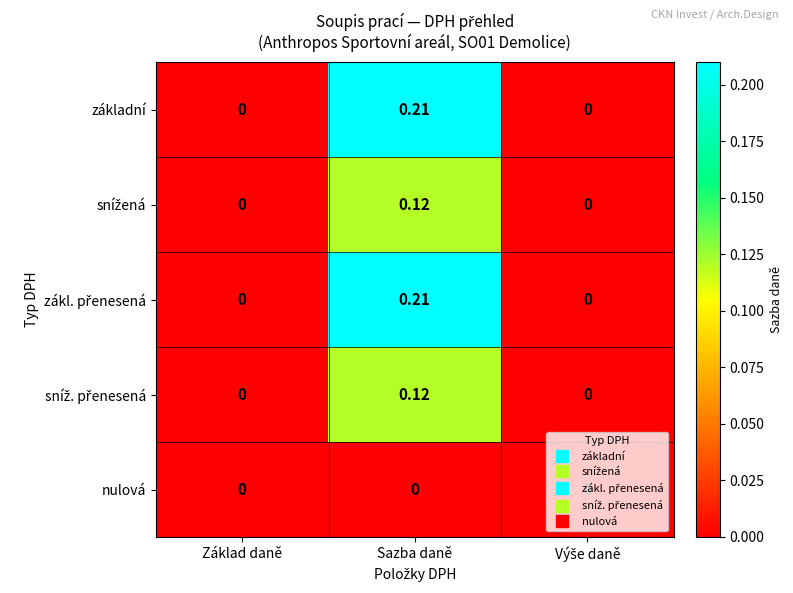

How many distinct data groups are displayed?

5